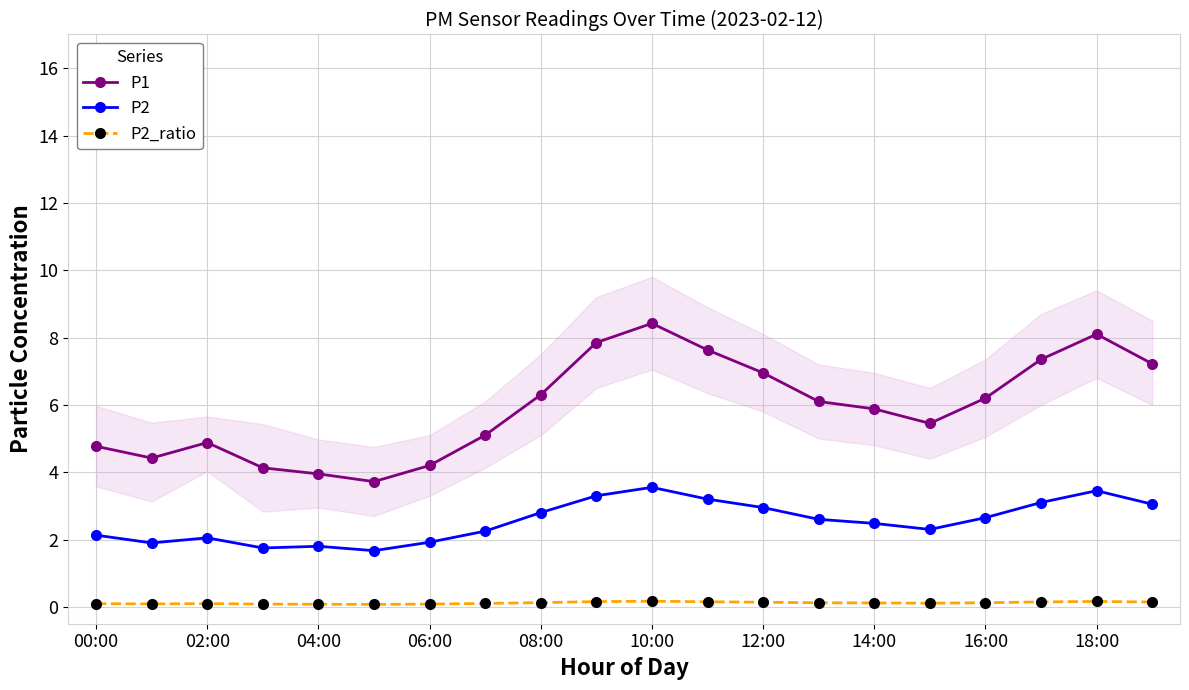

The P2 series shows 3.0 at 12:00. True or false?

True